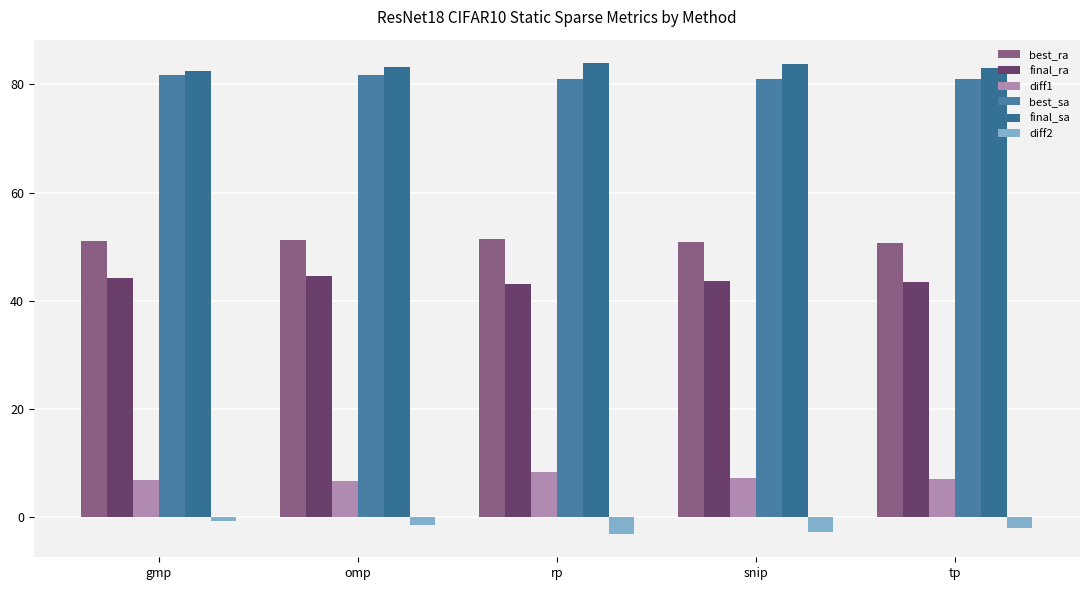

What is the difference between the maximum and minimum values in the best_ra series?

0.8